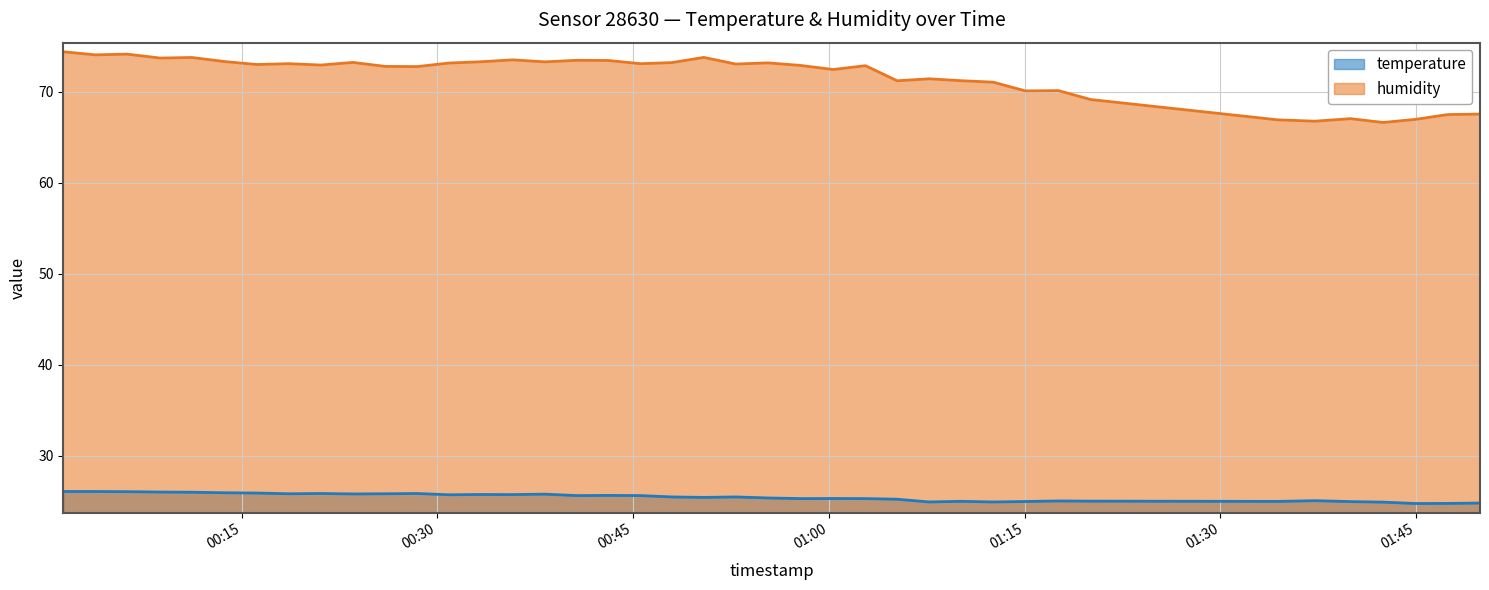

What is the smallest value displayed?

24.7